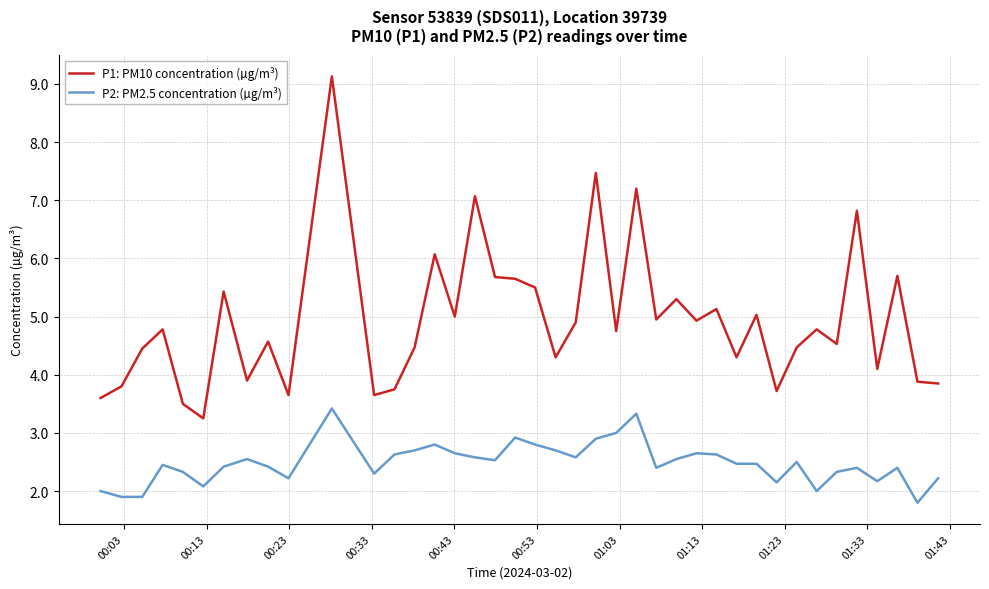

Rank the series by their average value, from lowest to highest.

P2: PM2.5 concentration (µg/m³), P1: PM10 concentration (µg/m³)